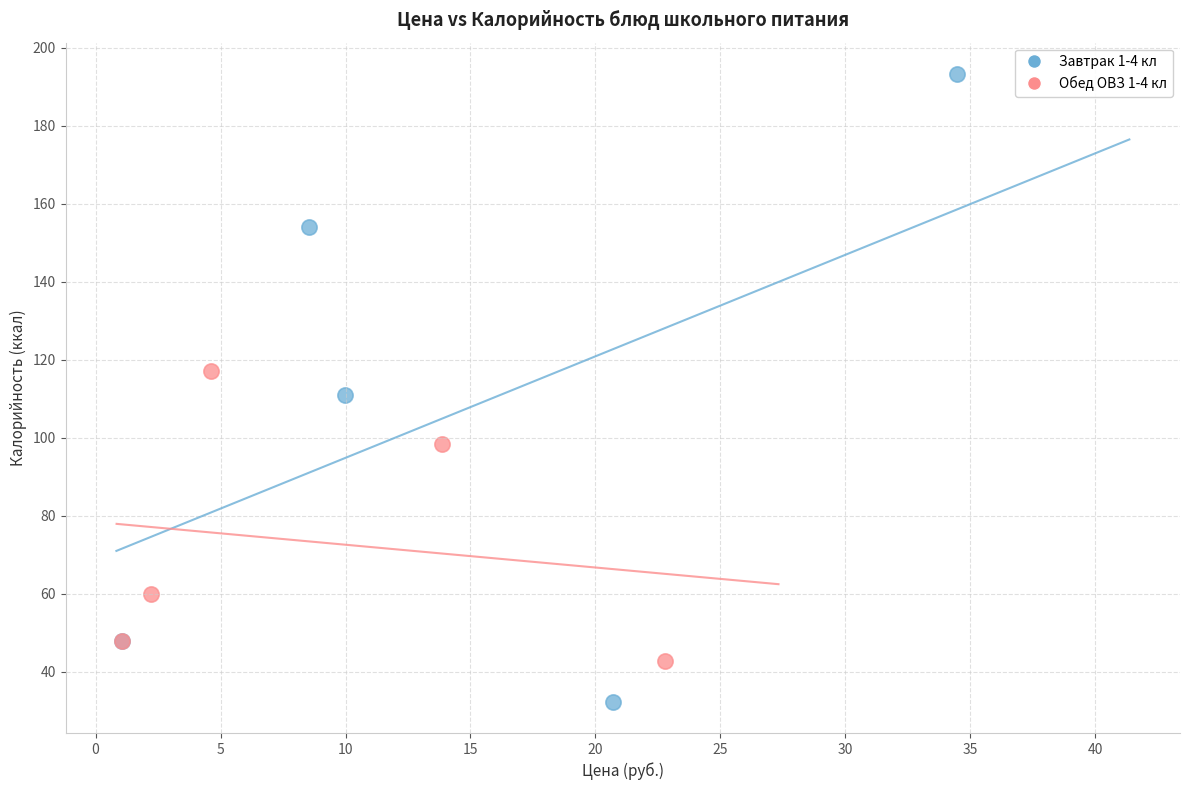

Which series has the widest spread of Y values?

Завтрак 1-4 кл